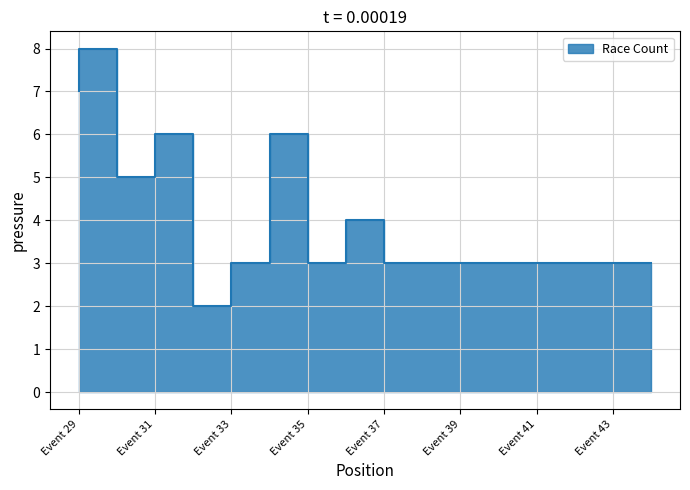

What is the value of the 14th point from the left?

3